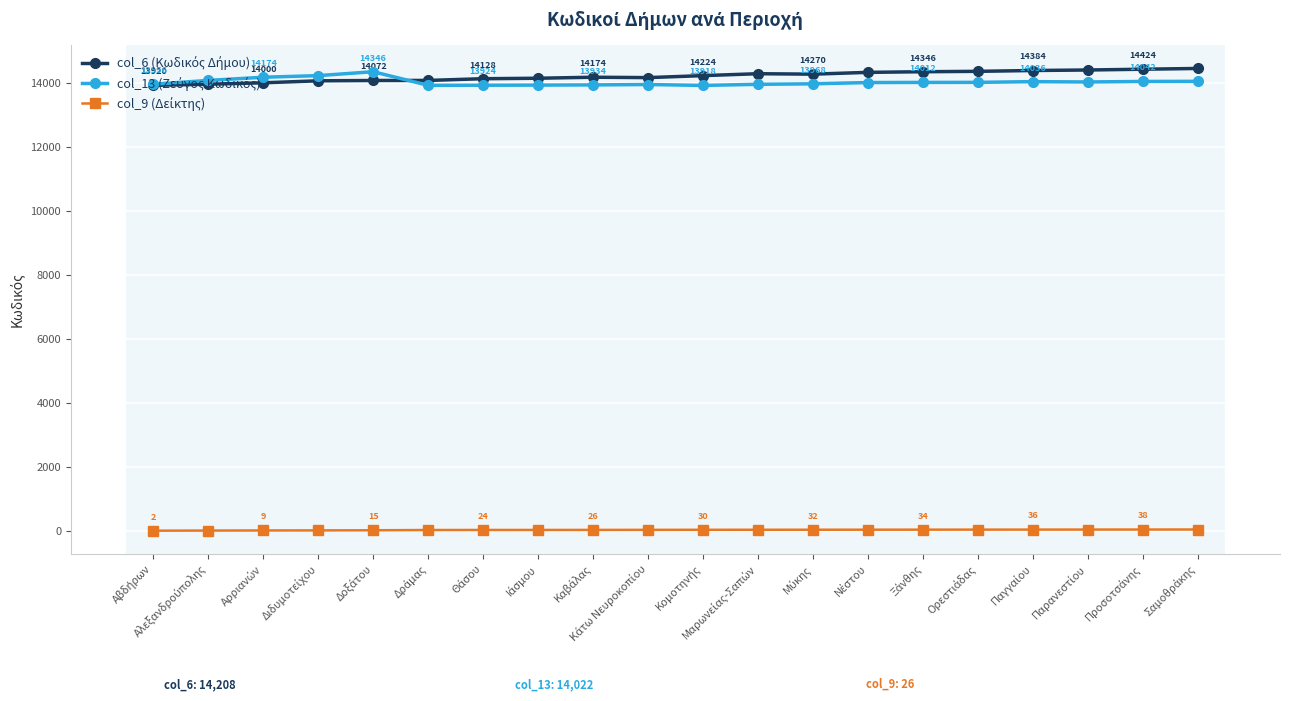

What is the maximum value shown in the chart?

14448